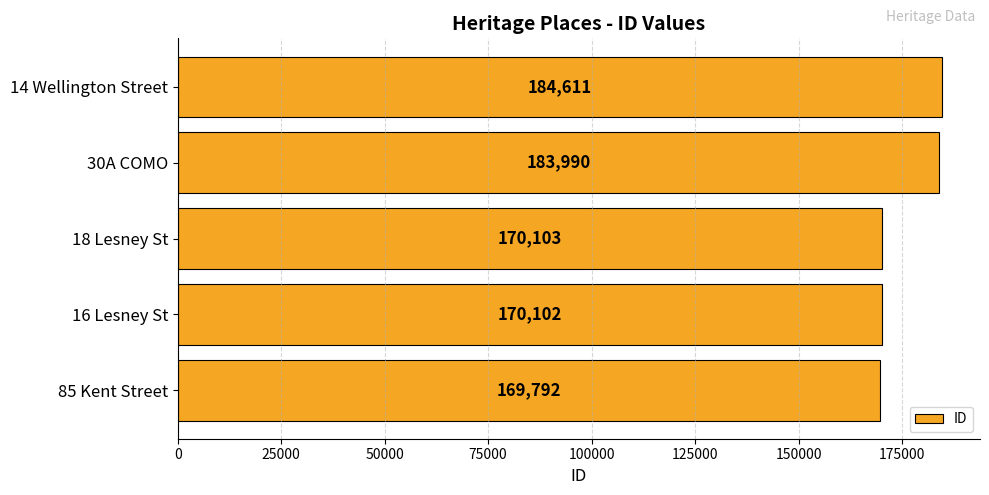

Reading top to bottom, list all the values displayed in this chart.

14 Wellington Street=184611	30A COMO=183990	18 Lesney St=170103	16 Lesney St=170102	85 Kent Street=169792